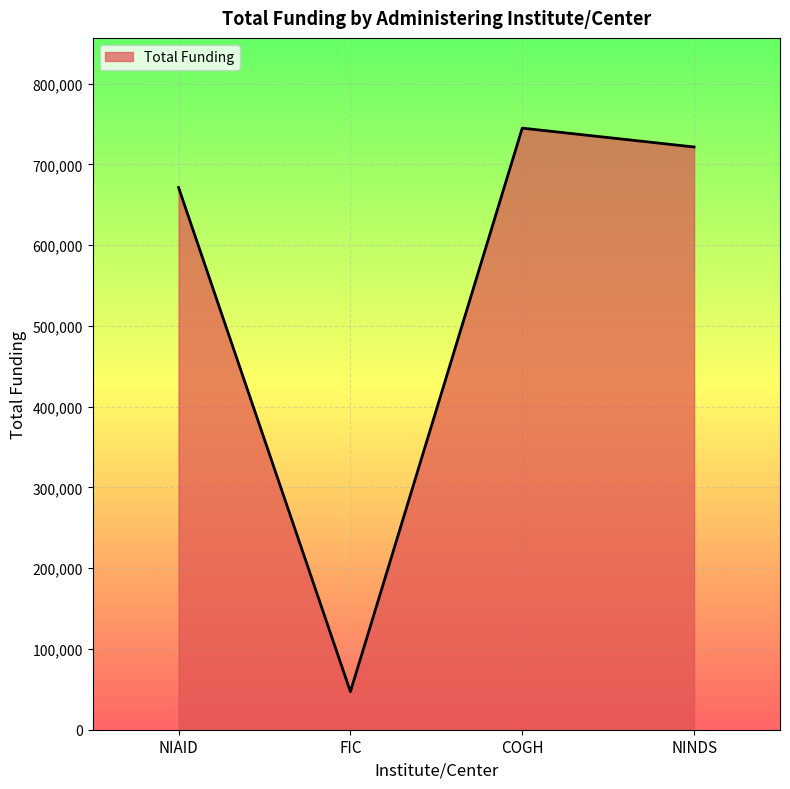

Which category has the highest value across all series?

COGH